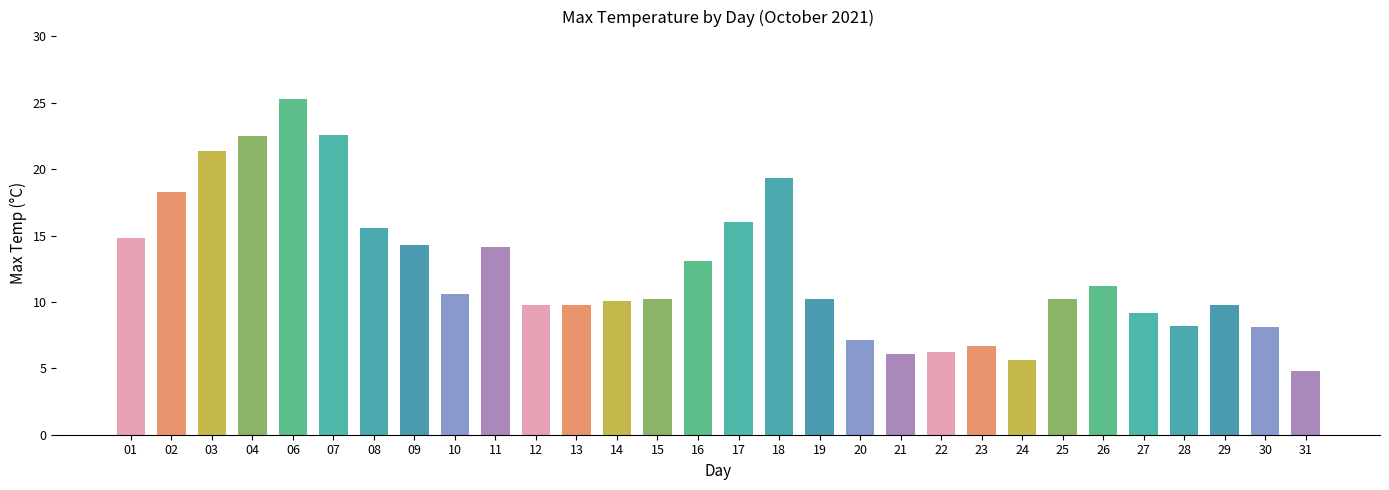

The chart shows a value of 11.2 at 26. True or false?

True